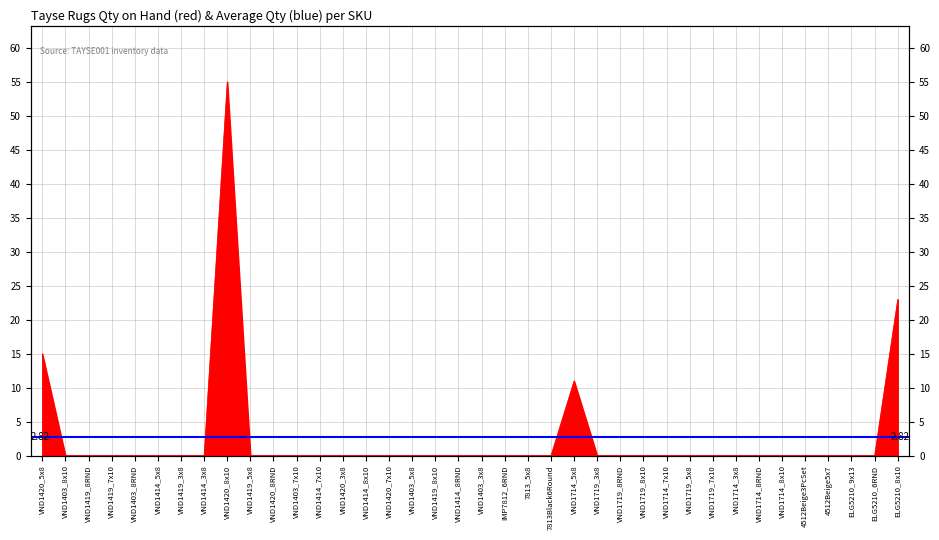

What is the average value?

3